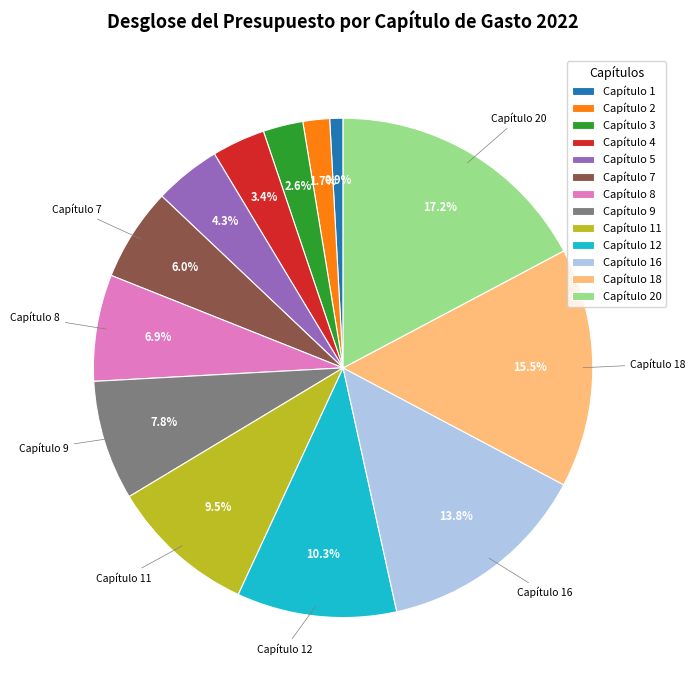

Does any single category account for the majority?

No